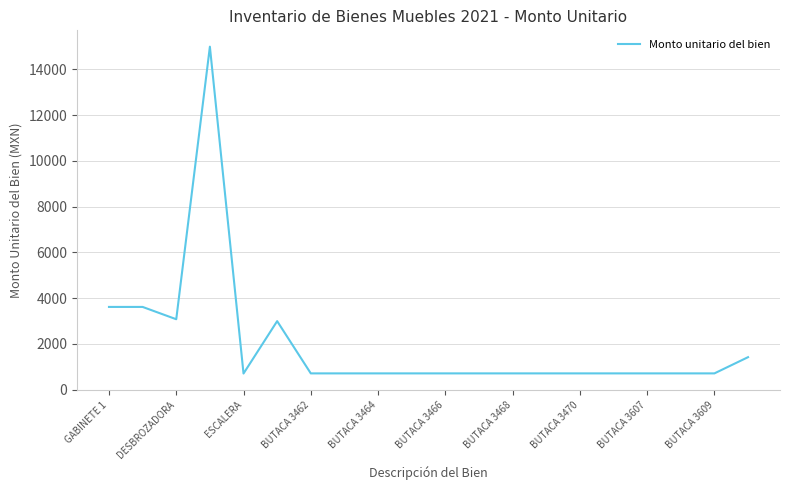

What is the minimum value shown in the chart?

701.6